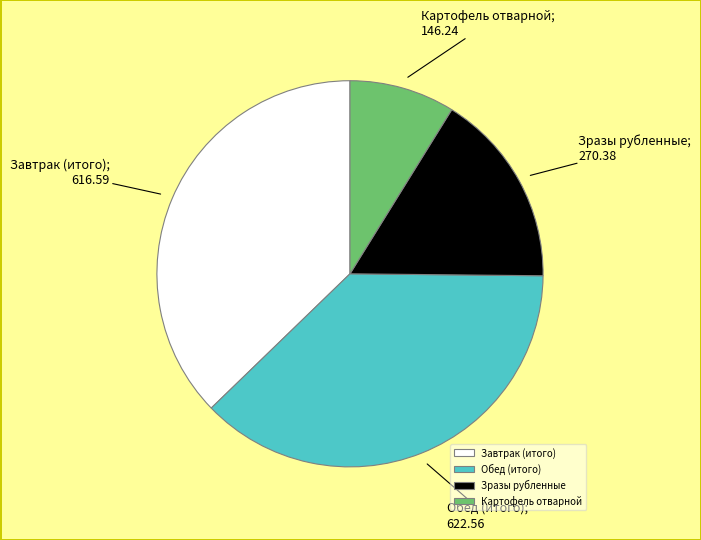

Is the sum of Завтрак (итого) and Обед (итого) greater than half?

Yes